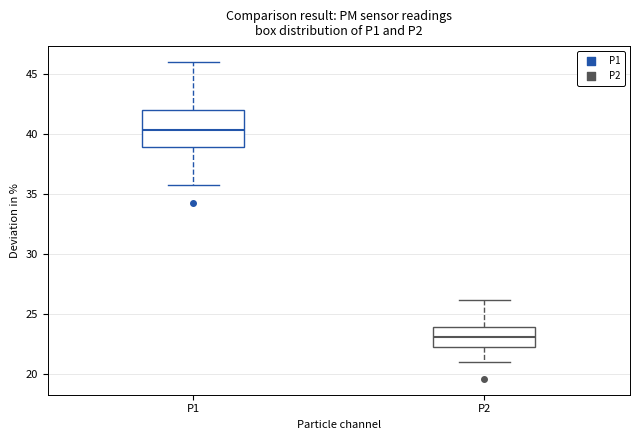

Which box has the lowest median line?

P2